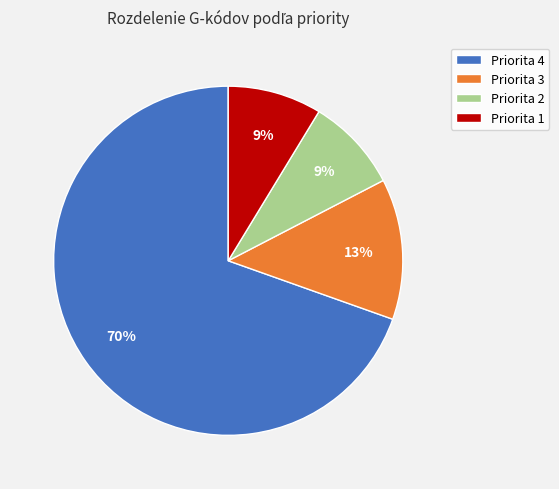

Is there a majority slice in this chart?

Yes